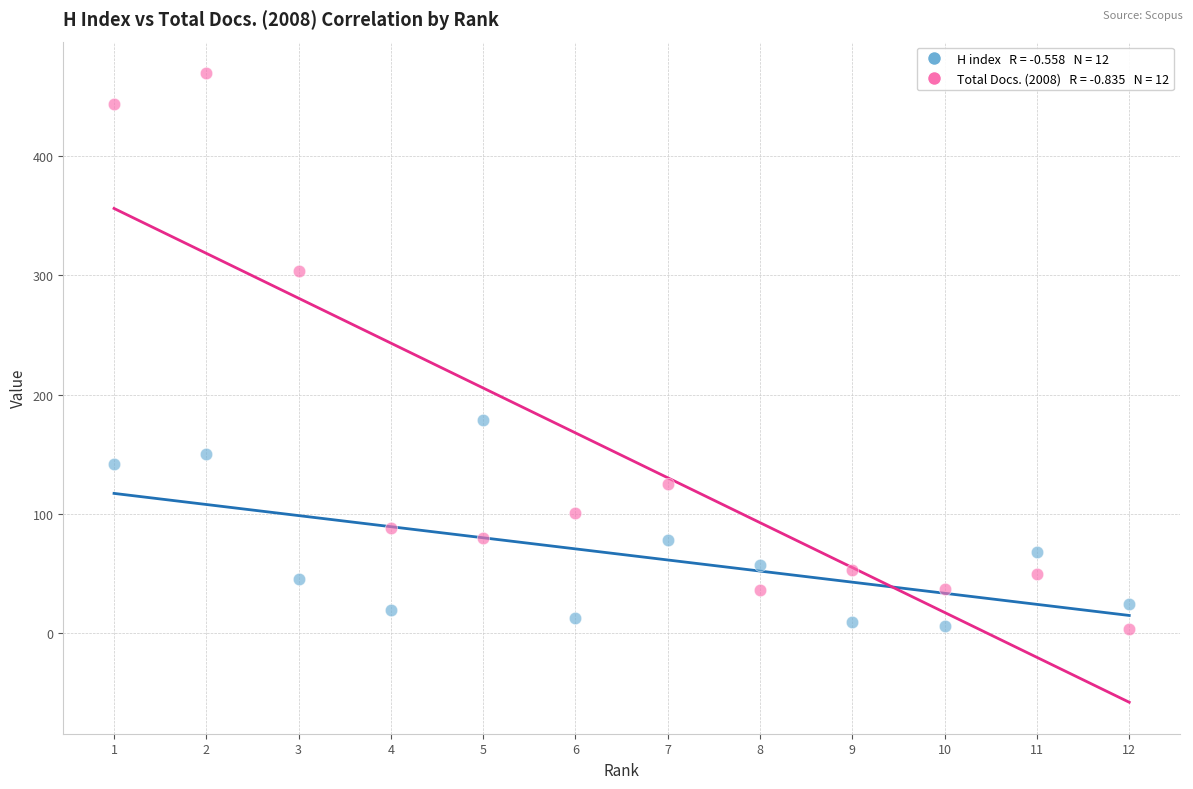

Across all series, what Y value is closest to 236?

179